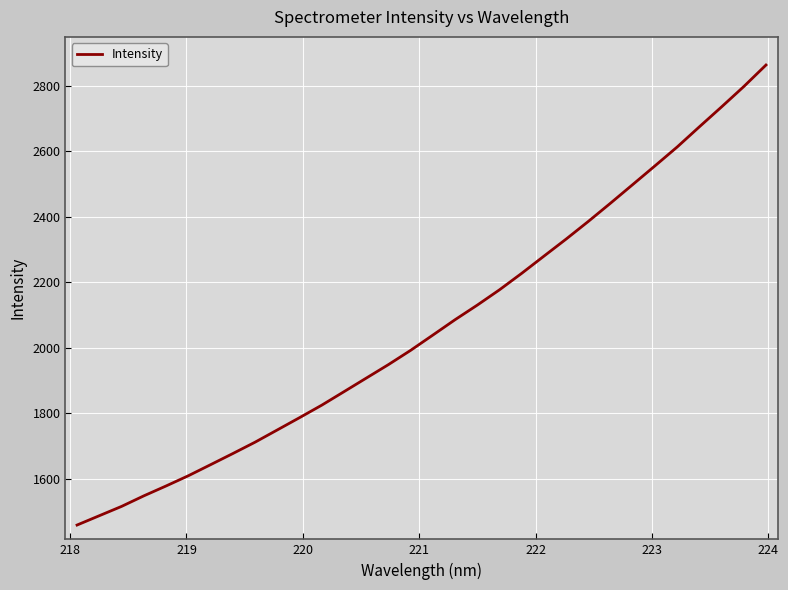

Reading left to right, list all the values displayed in this chart.

1458.0	1486.5	1514.9	1547.1	1577.3	1608.4	1642.2	1676.2	1710.9	1748.3	1785.8	1824.0	1865.1	1906.5	1947.9	1991.4	2038.1	2085.0	2129.6	2176.4	2226.7	2279.1	2331.3	2385.3	2441.0	2497.8	2554.9	2612.5	2674.1	2734.9	2797.0	2862.7